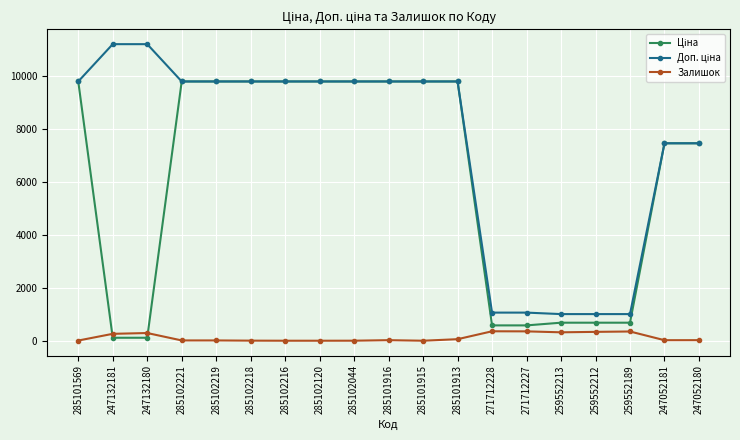

What is the spread (max minus min) of values at 259552213?

687.1